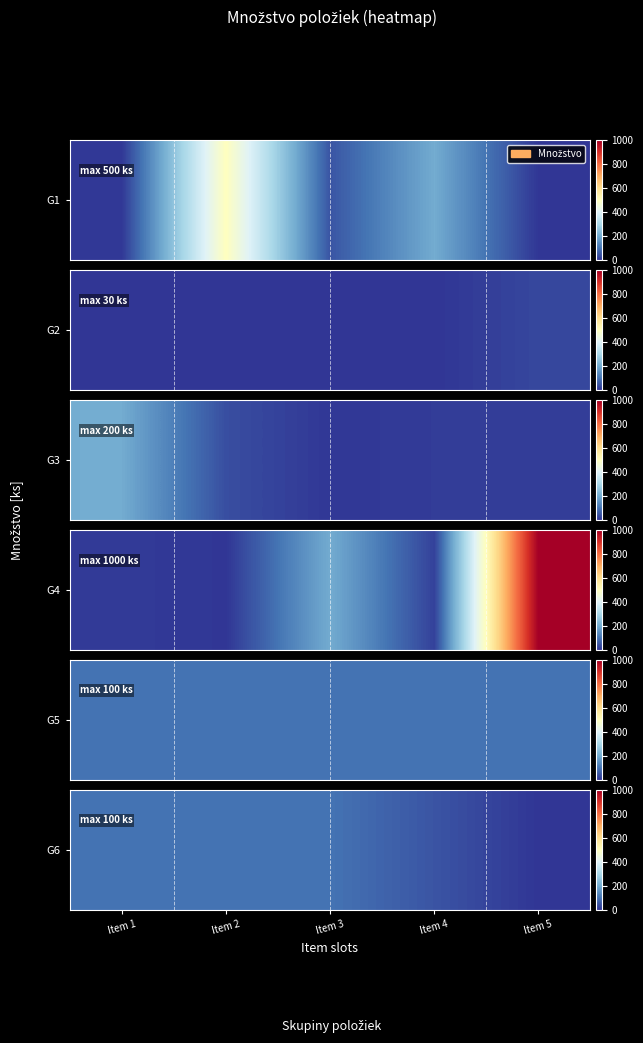

What is the approximate value at Item 2, to the nearest 5?

100